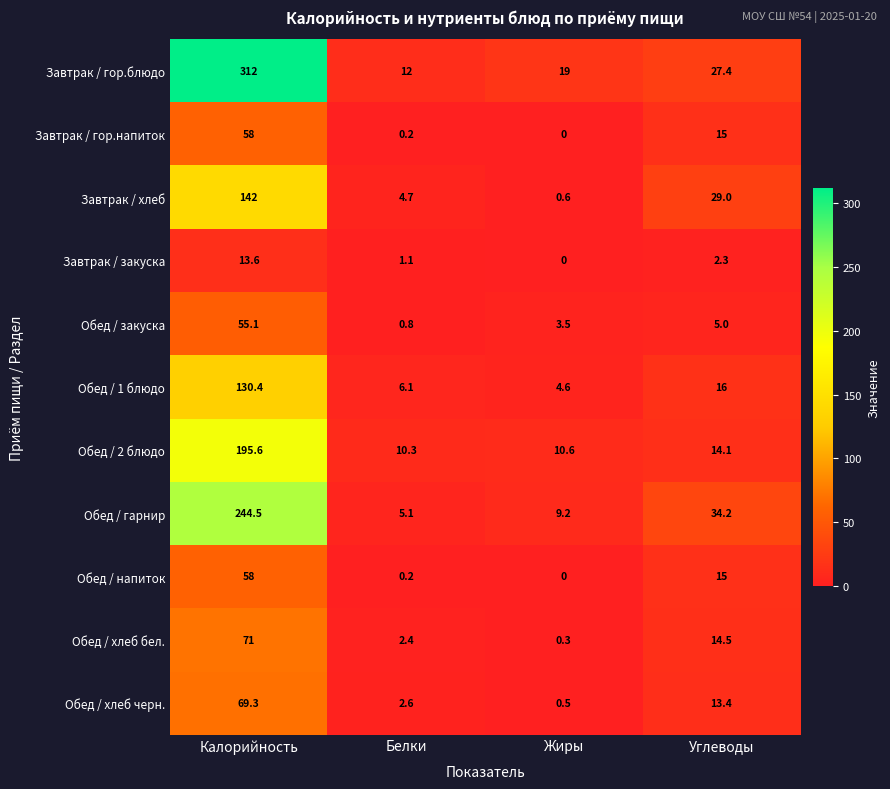

The Обед / закуска series shows 30.5 at Калорийность. True or false?

False